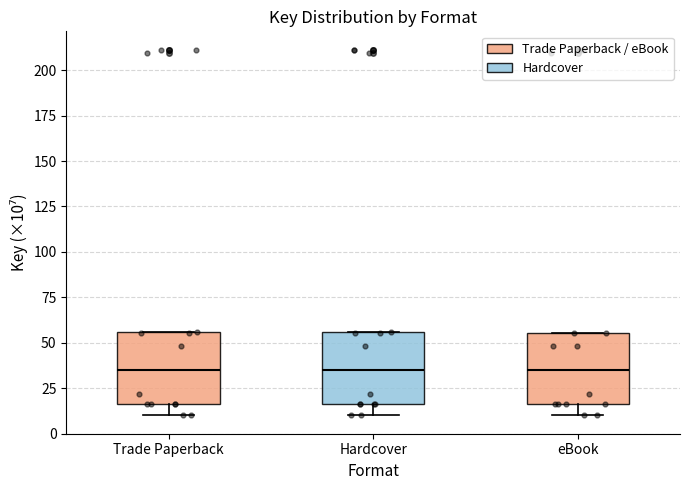

Reading left to right, read every box against the y-axis: the position of its median line, the range the box covers, and the ends of its whiskers. The values are not printed on the chart, so give them approximately, as read against the axis.

Trade Paperback: median 35, box 15 to 55, whiskers 10 to 55
Hardcover: median 35, box 15 to 55, whiskers 10 to 55
eBook: median 35, box 15 to 55, whiskers 10 to 55